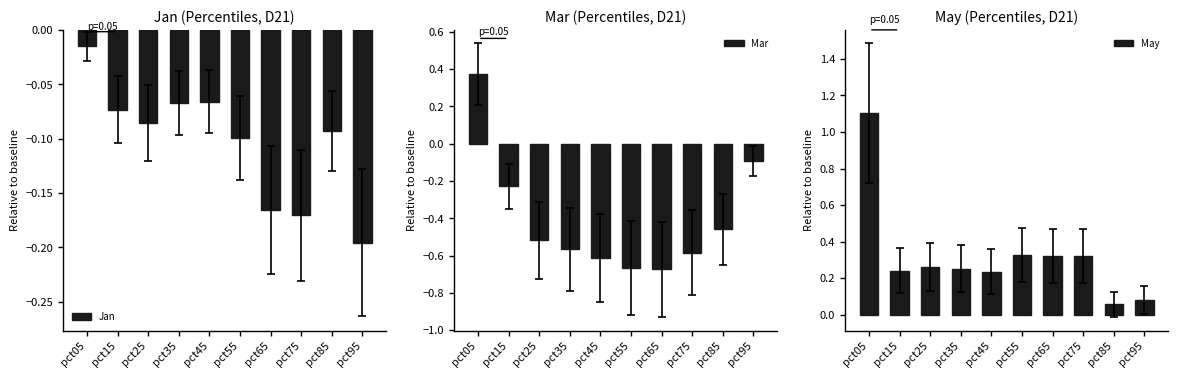

What is the difference between the maximum and second lowest values in the May series?

1.0